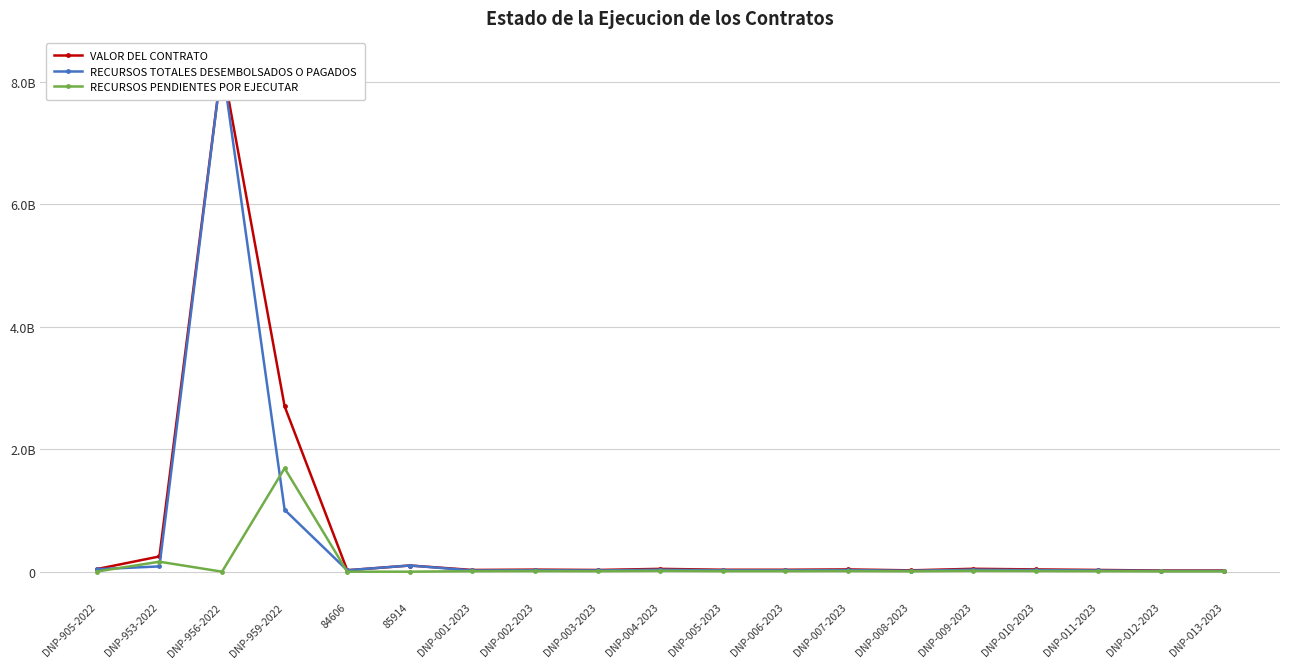

What is the sum of all RECURSOS PENDIENTES POR EJECUTAR values?

1976318850.3